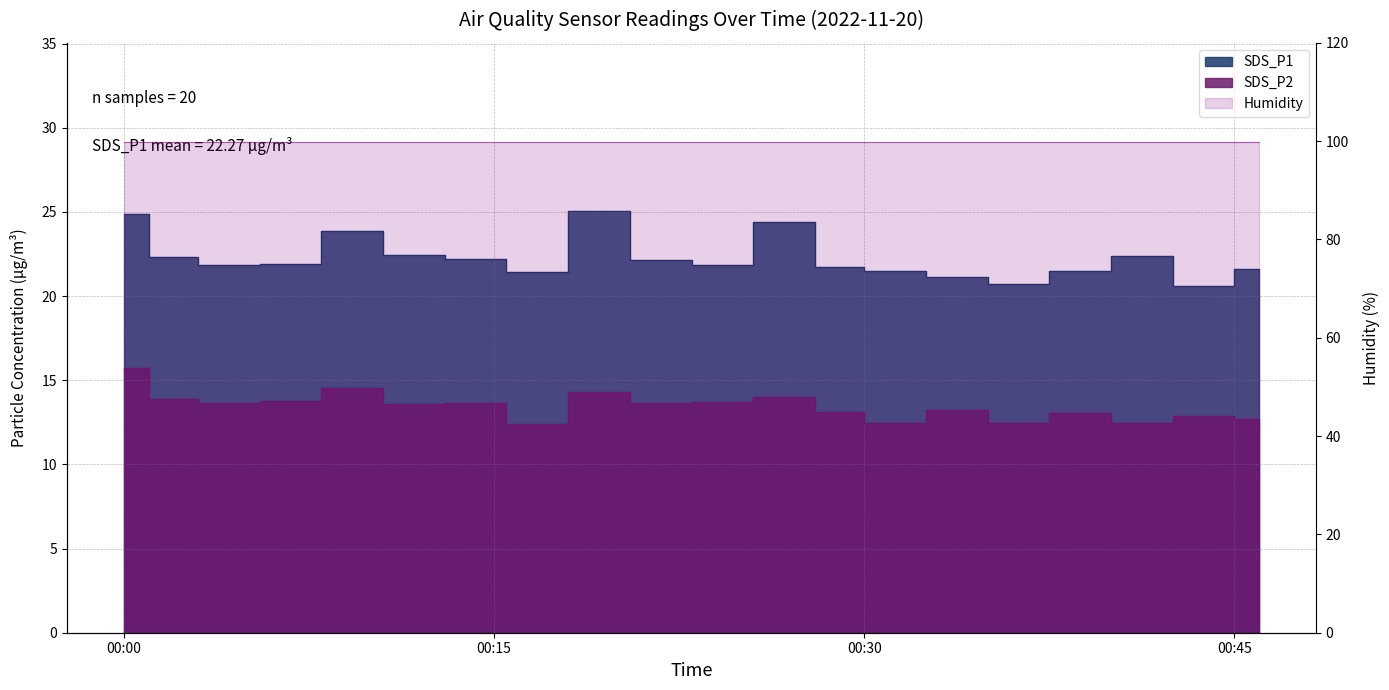

Does the chart display data point markers on the line(s)?

No